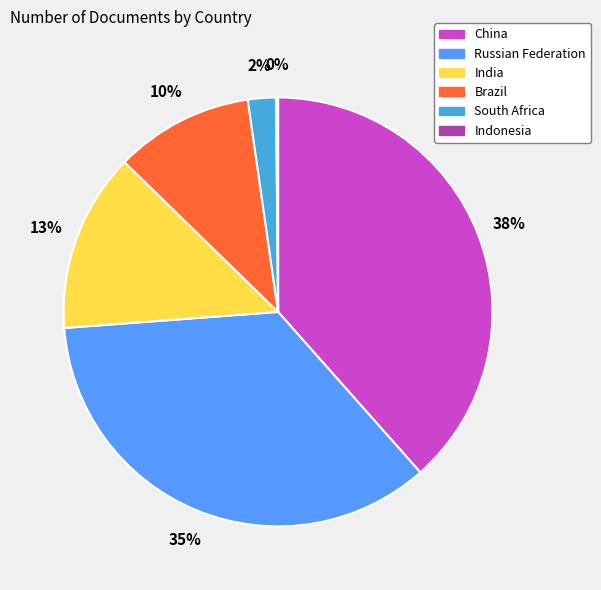

Between India and South Africa, which is larger?

India